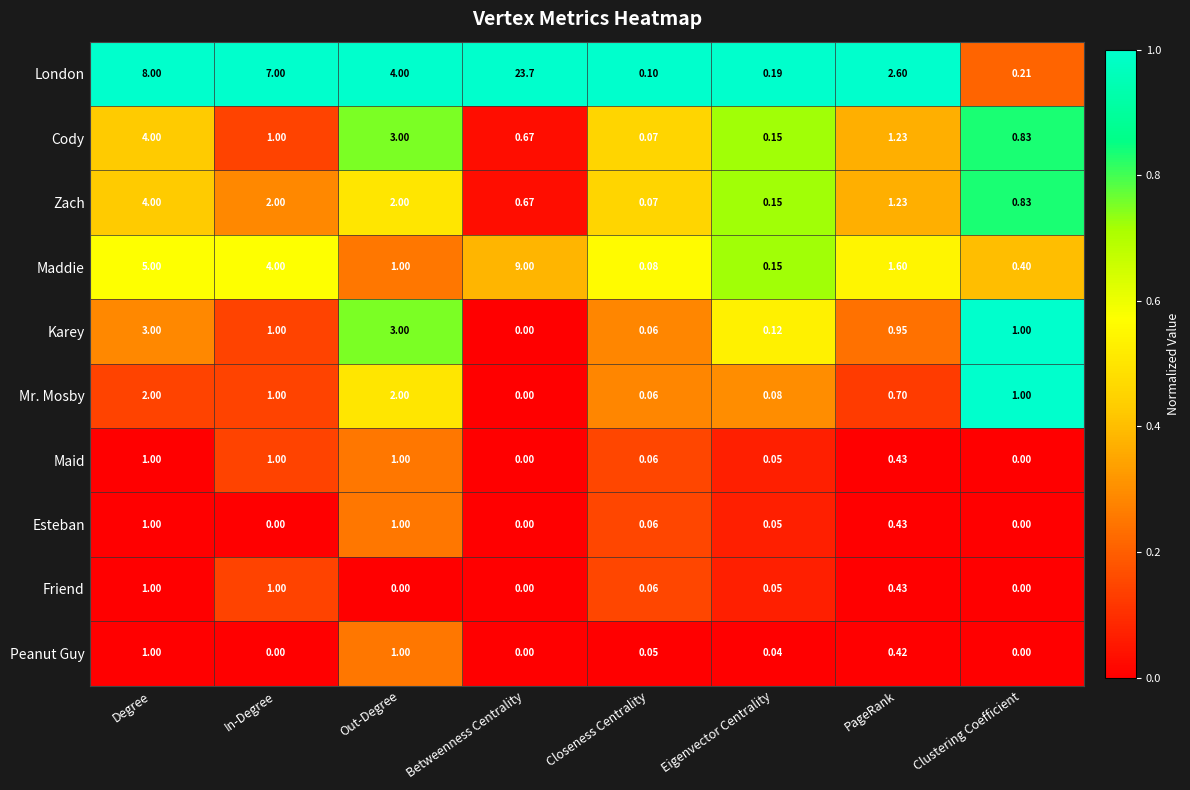

At which category is the sum across all series the highest?

Betweenness Centrality